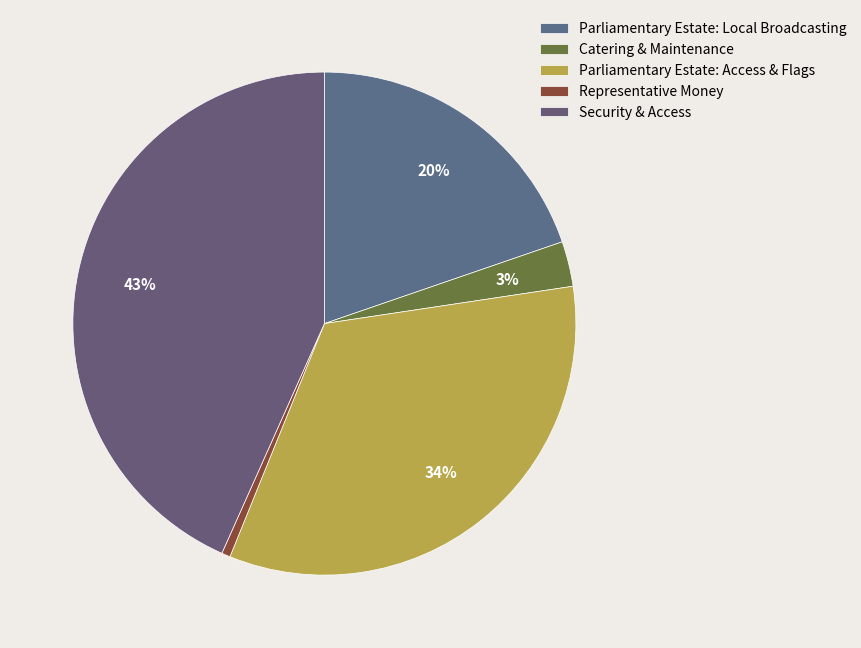

Count the number of slices in the pie.

5